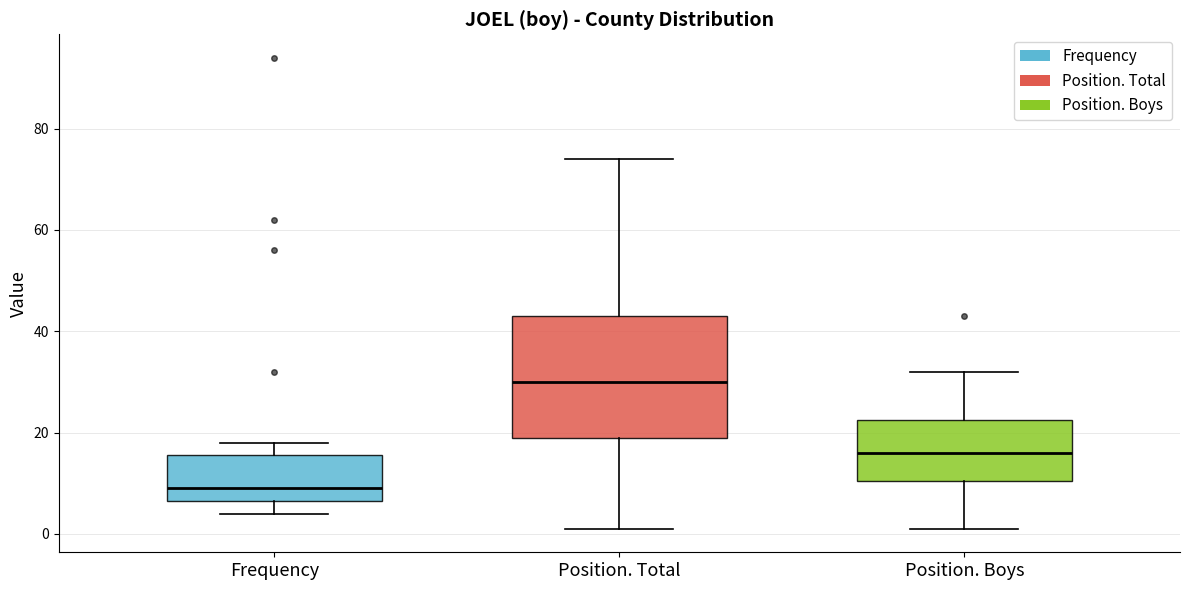

Where is the lower edge of the box for Frequency on the y-axis? The values are not printed on the chart, so give them approximately, as read against the axis.

6